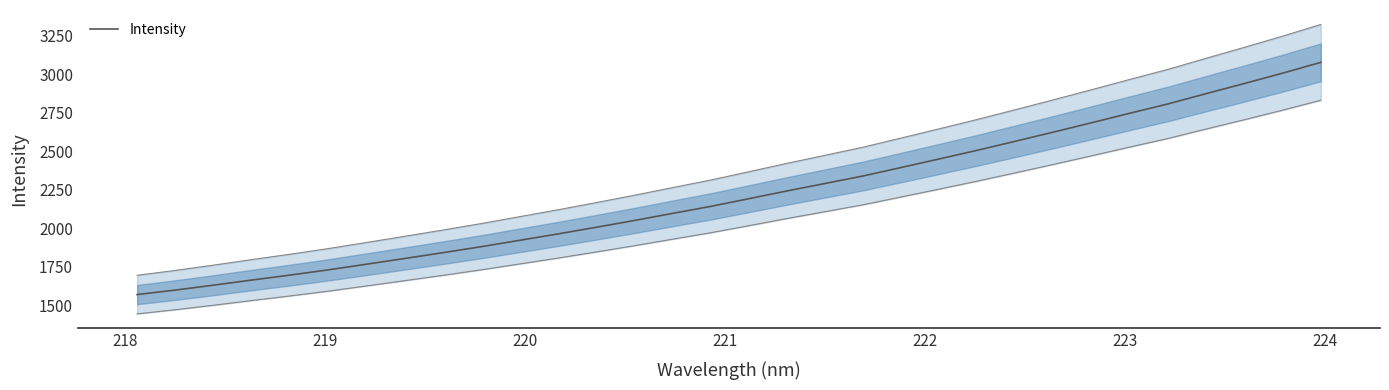

What is the smallest value displayed?

1568.0